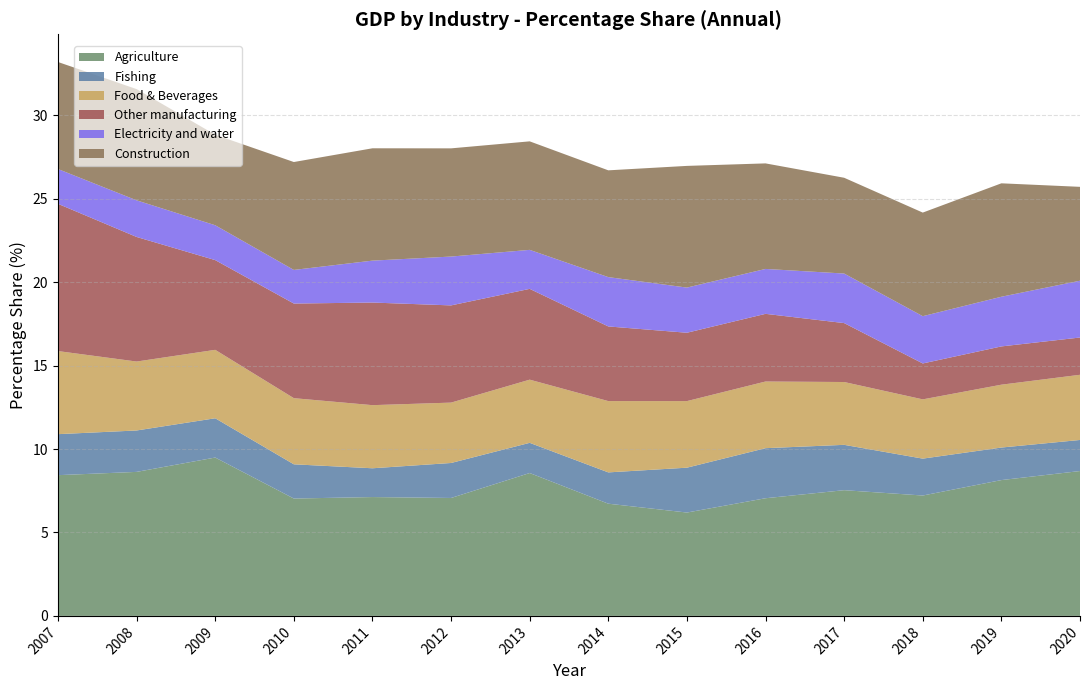

Reading left to right, list all the values displayed in this chart.

Agriculture: 2007=8.4	2008=8.6	2009=9.5	2010=7.0	2011=7.1	2012=7.1	2013=8.6	2014=6.7	2015=6.2	2016=7.1	2017=7.5	2018=7.2	2019=8.1	2020=8.7
Fishing: 2007=2.5	2008=2.5	2009=2.4	2010=2.1	2011=1.7	2012=2.1	2013=1.8	2014=1.9	2015=2.7	2016=3.0	2017=2.7	2018=2.2	2019=1.9	2020=1.9
Food & Beverages: 2007=5.0	2008=4.1	2009=4.1	2010=4.0	2011=3.8	2012=3.6	2013=3.8	2014=4.3	2015=4.0	2016=4.0	2017=3.8	2018=3.6	2019=3.8	2020=3.9
Other manufacturing: 2007=8.8	2008=7.5	2009=5.4	2010=5.7	2011=6.1	2012=5.8	2013=5.4	2014=4.5	2015=4.1	2016=4.1	2017=3.5	2018=2.2	2019=2.3	2020=2.2
Electricity and water: 2007=2.1	2008=2.2	2009=2.1	2010=2.0	2011=2.5	2012=2.9	2013=2.3	2014=3.0	2015=2.7	2016=2.7	2017=3.0	2018=2.8	2019=3.0	2020=3.4
Construction: 2007=6.4	2008=6.7	2009=5.4	2010=6.5	2011=6.7	2012=6.5	2013=6.5	2014=6.4	2015=7.3	2016=6.3	2017=5.7	2018=6.2	2019=6.8	2020=5.6